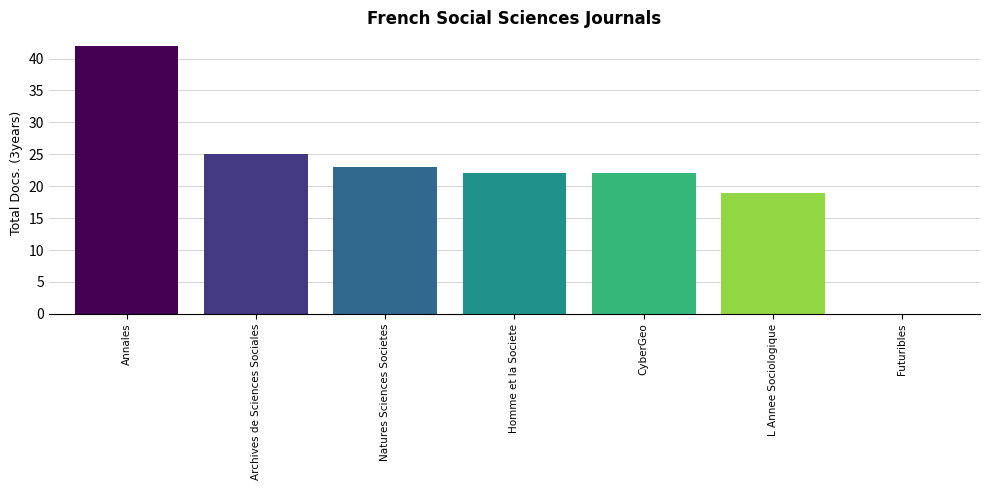

Is it true that the value at L Annee Sociologique is 19?

True